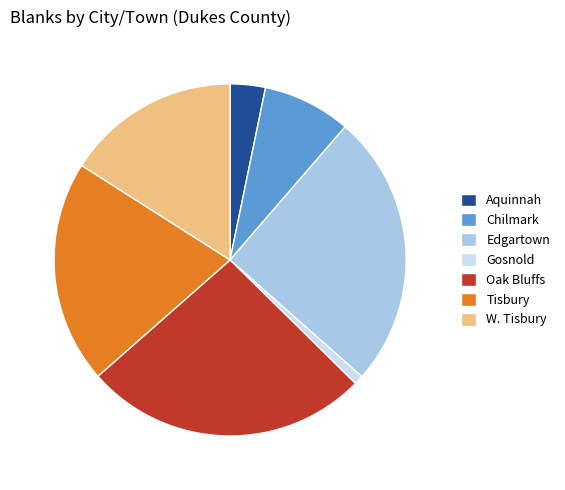

Is there any slice that represents more than half of the pie?

No